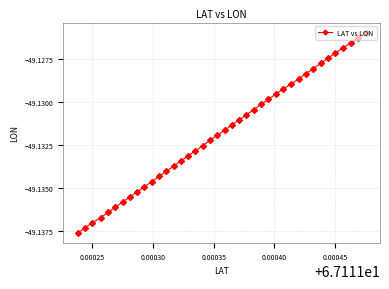

What is the sum of all values?

-1965.3